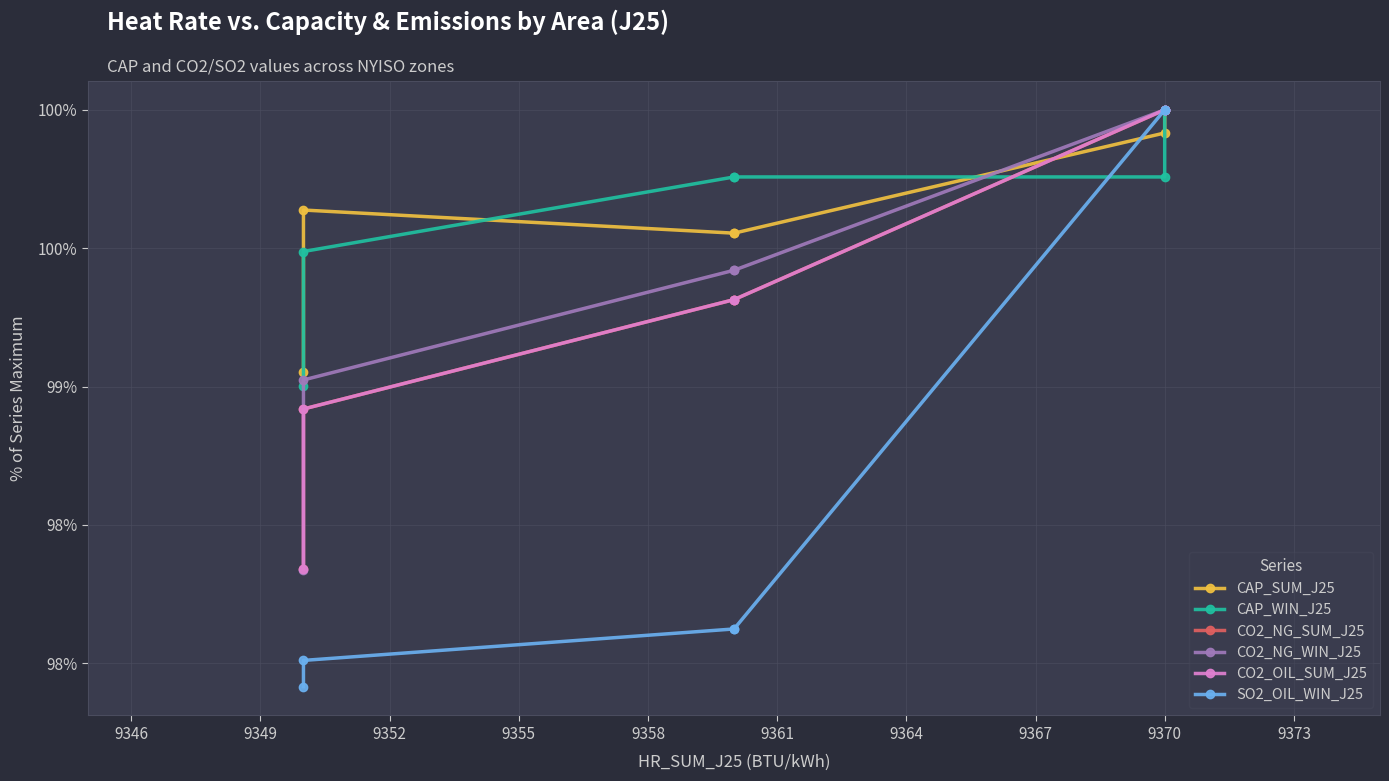

True or false: CAP_SUM_J25 and CO2_NG_WIN_J25 cross at least once.

True